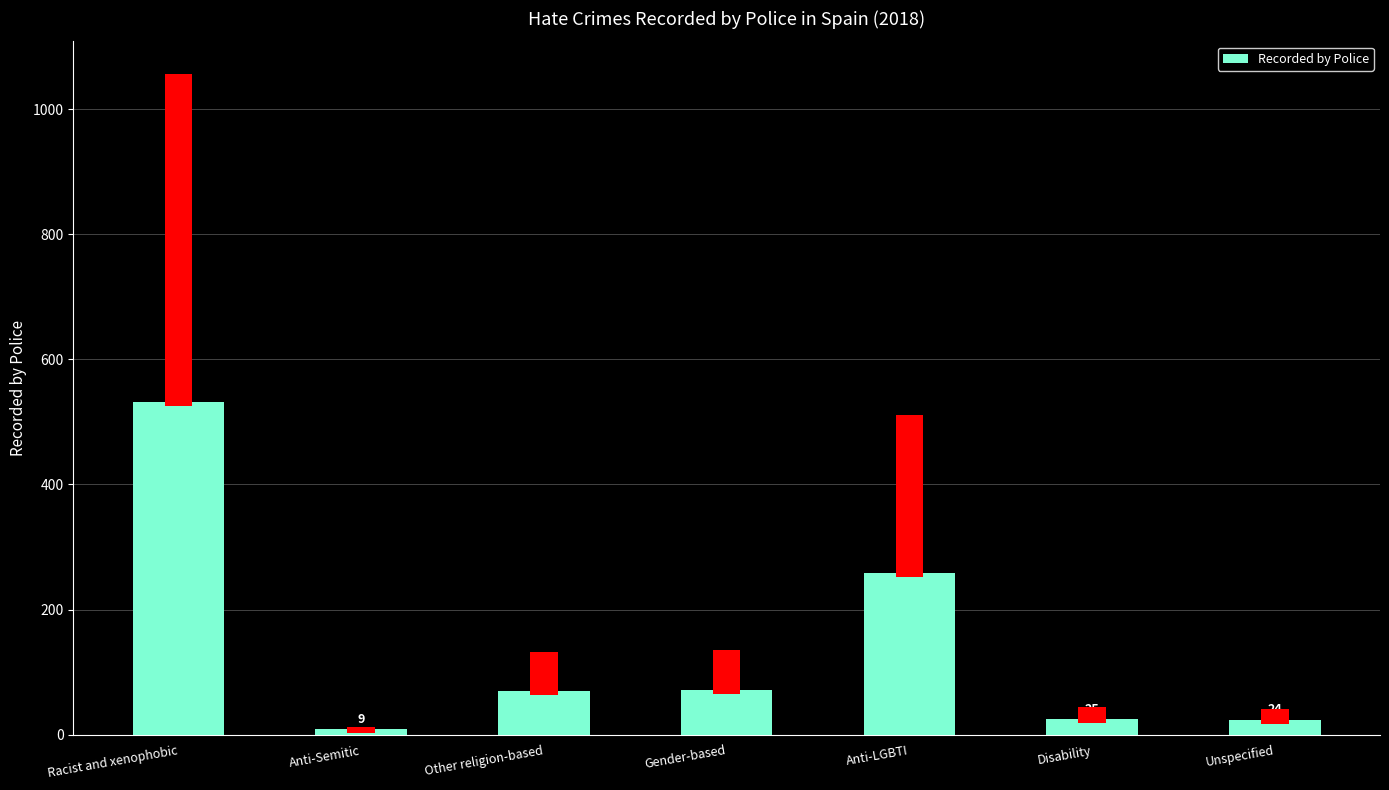

Which has a higher value, Anti-Semitic or Other religion-based?

Other religion-based